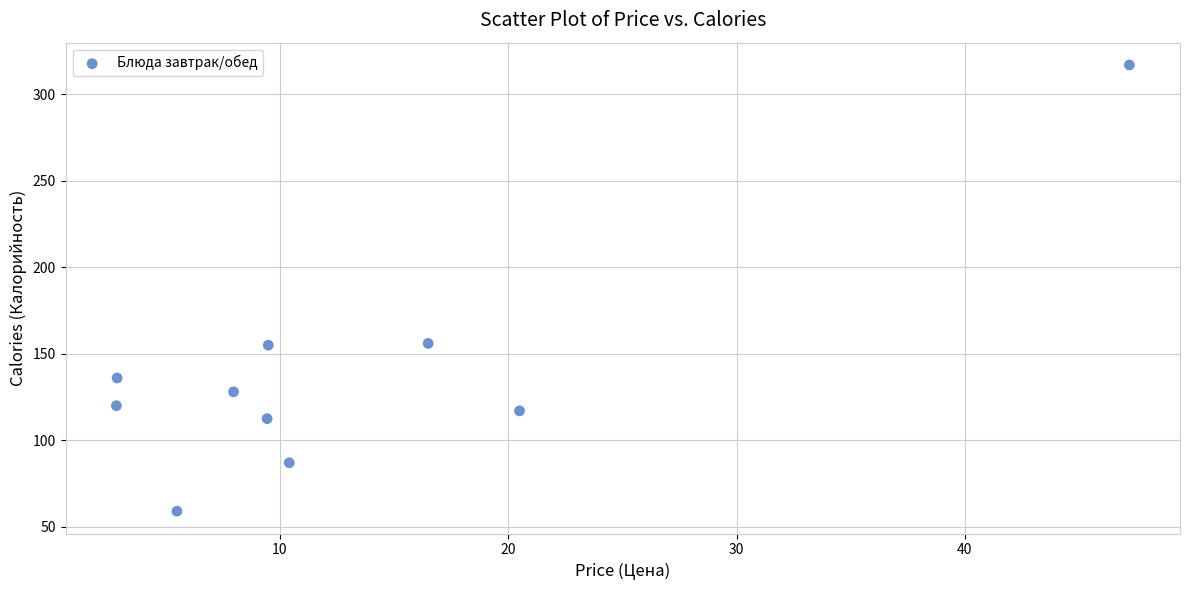

What is the average Y value?

138.8